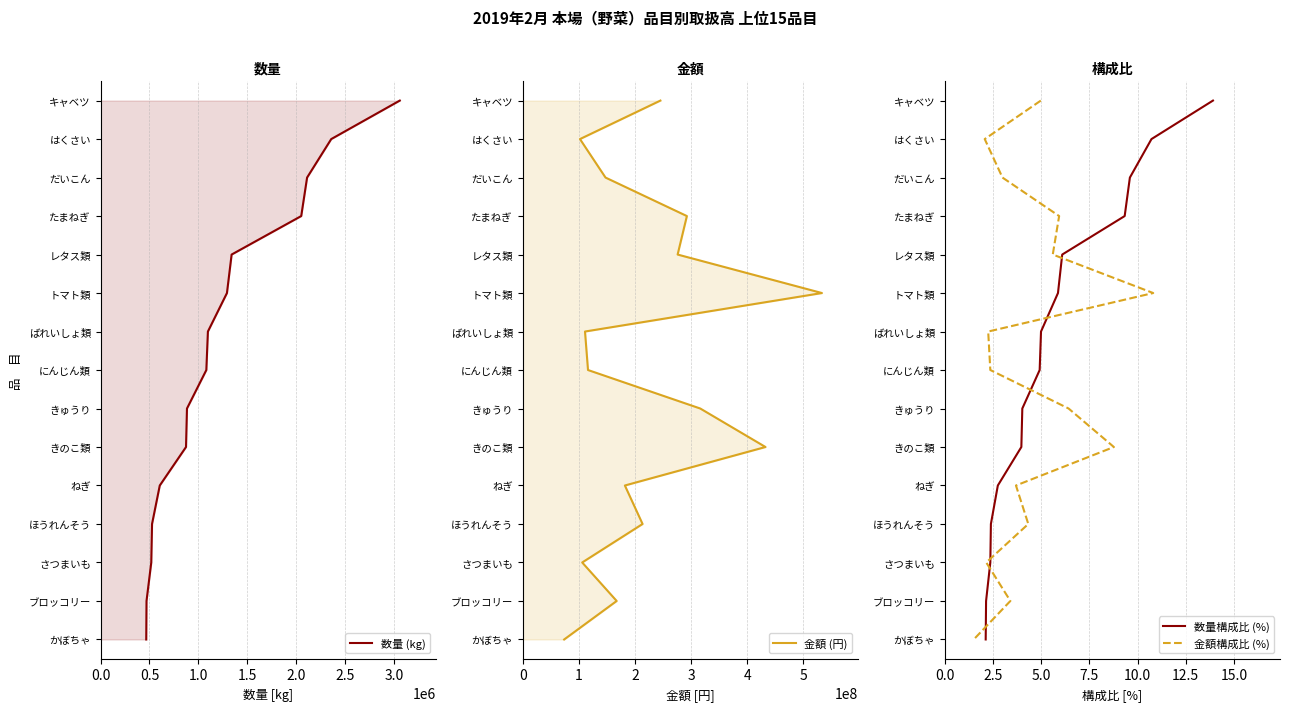

True or false: 数量 (kg) and 数量構成比 (%) intersect in this chart.

False